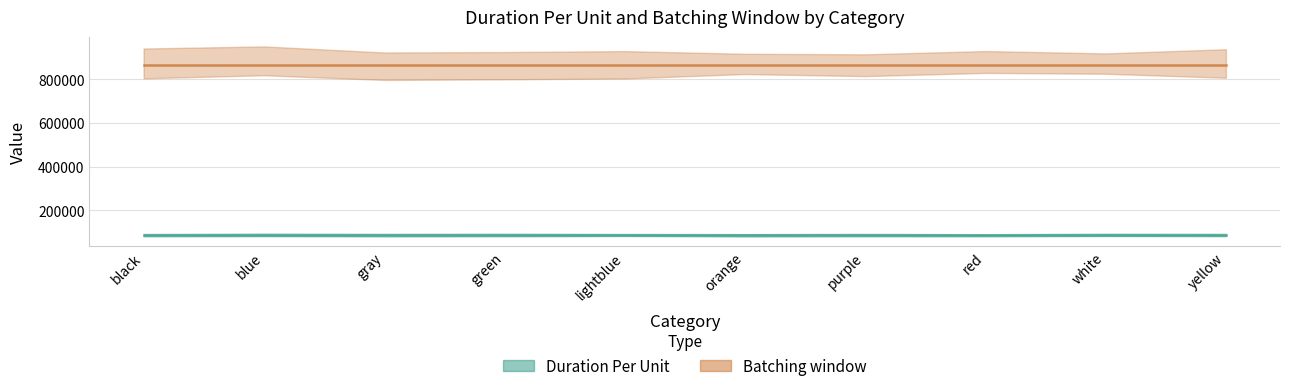

What is the value of the Duration Per Unit point at the 2nd from the left?

86400